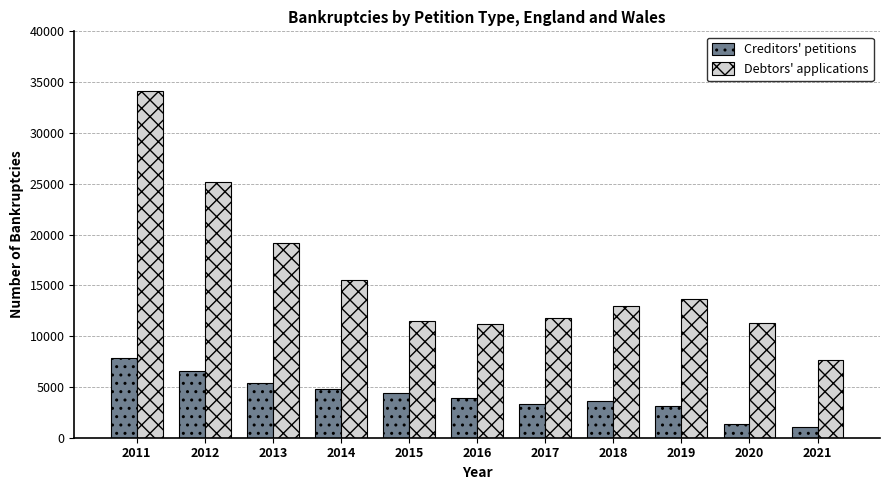

Which series changed the most between 2011 and 2017?

Debtors' applications